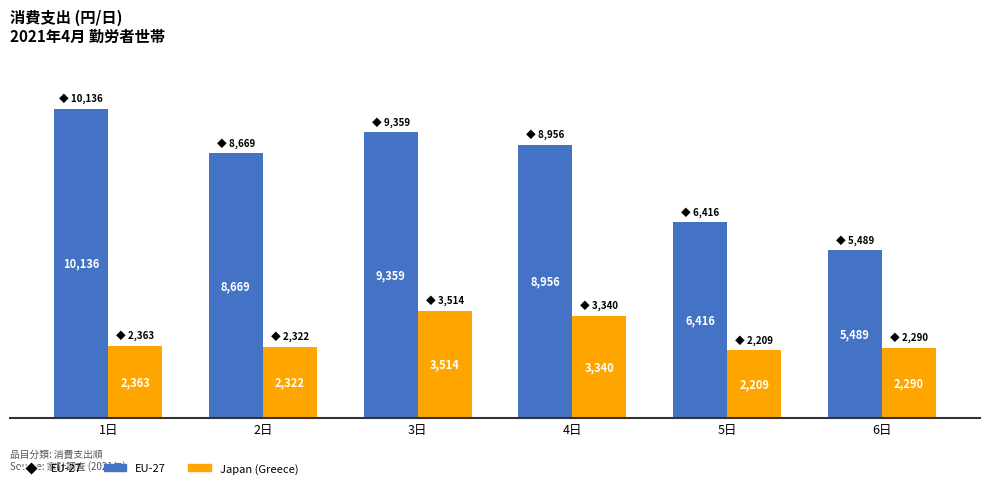

What is the maximum value shown in the chart?

10135.8